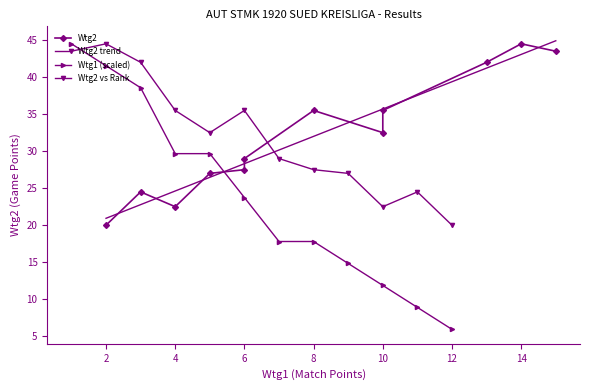

What is the highest value of the Wtg1 (scaled) series?

44.5